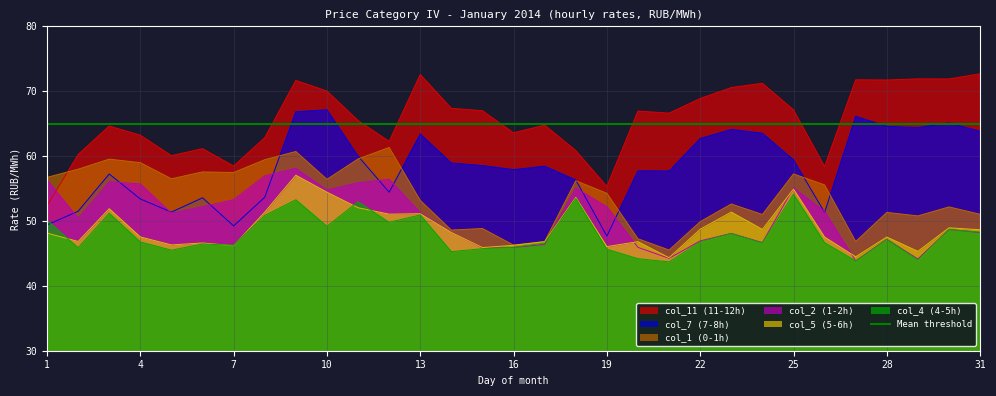

The value of col_5 at 7 is 15.9. True or false?

False